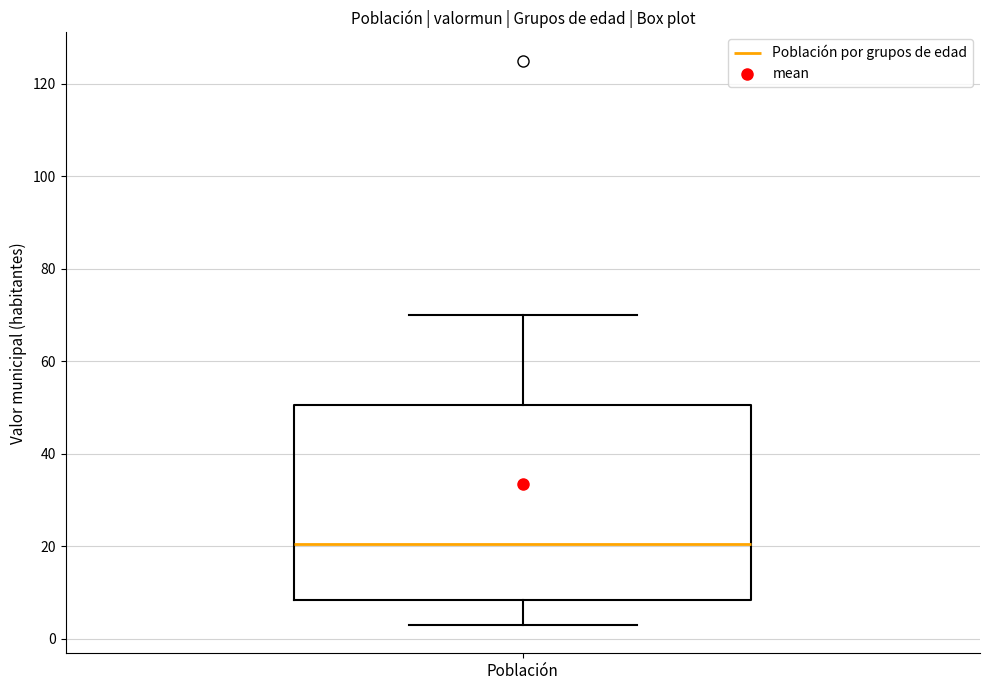

Transcribe this box plot: give where the median line is, the range the box spans, and where the two whiskers end, as read against the y-axis. The values are not printed on the chart, so give them approximately, as read against the axis.

median 20, box 8 to 50, whiskers 4 to 70